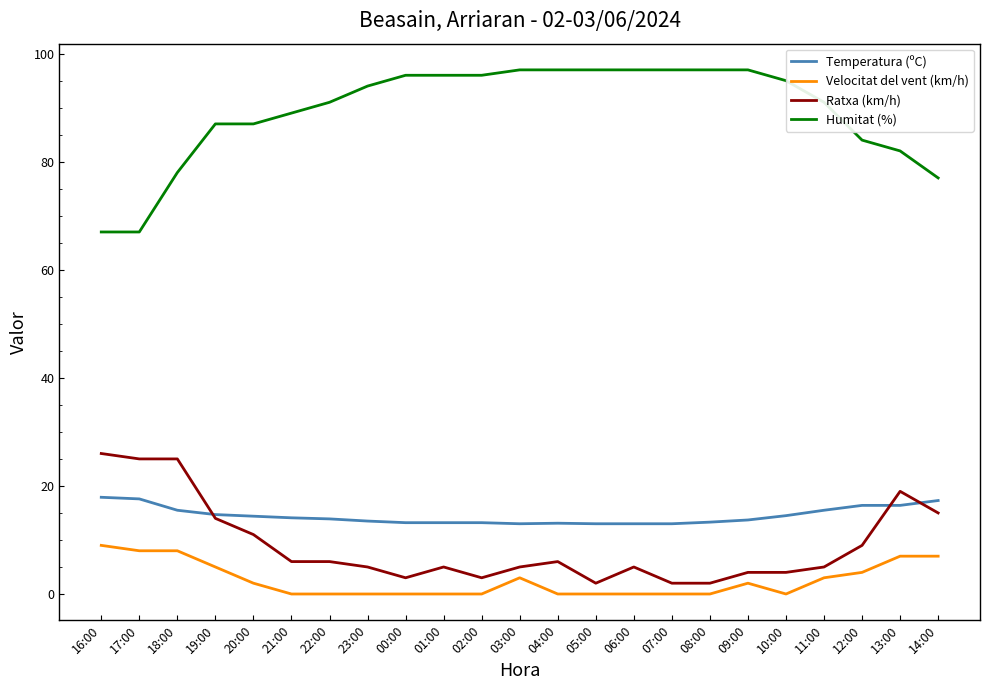

Count the Velocitat del vent (km/h) values in the range 0 to 5.

18